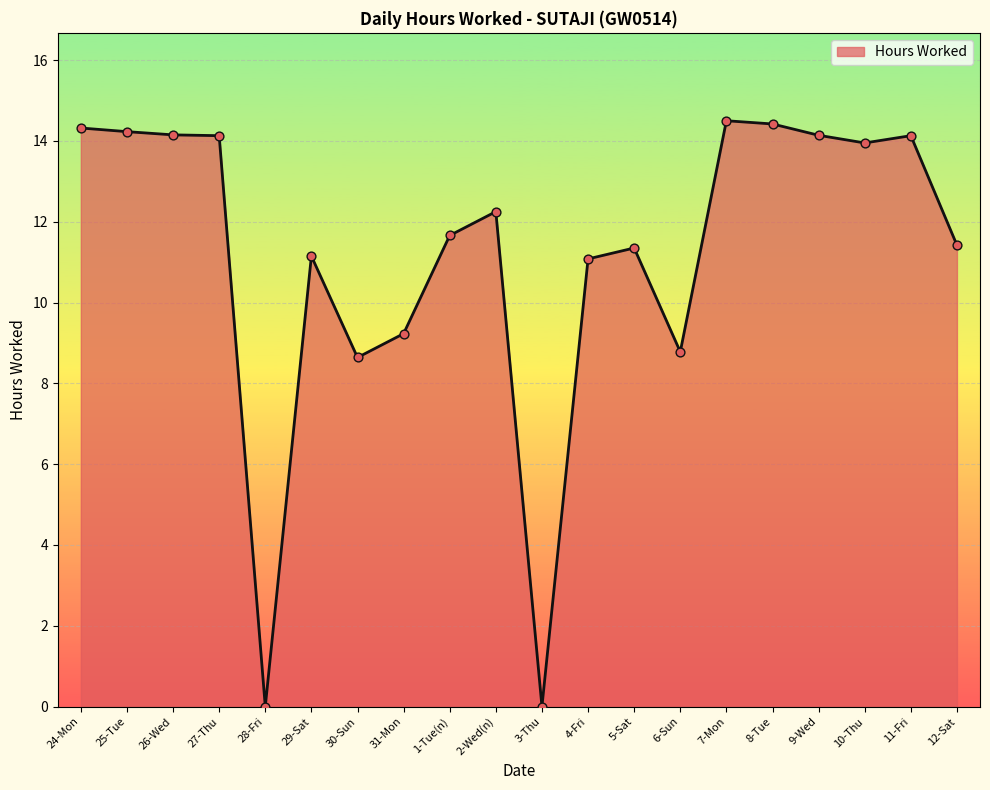

Between 3-Thu and 26-Wed, which is larger?

26-Wed